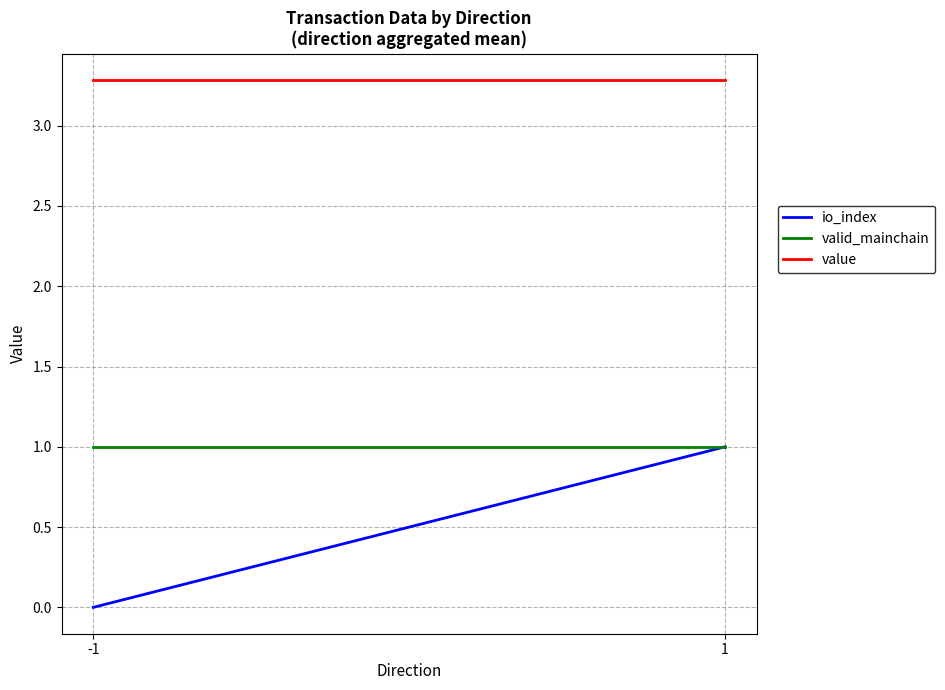

Reading left to right, what are all the values shown in this chart?

io_index: -1=0.0	1=1.0
valid_mainchain: -1=1.0	1=1.0
value: -1=3.3	1=3.3